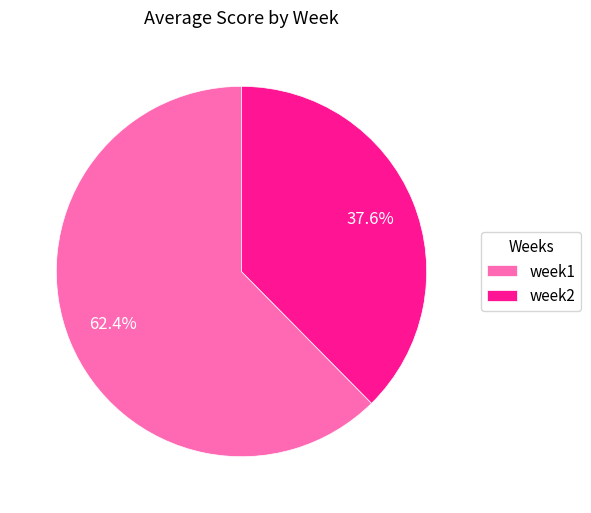

What is the ratio of the value at week1 to the value at week2?

1.7